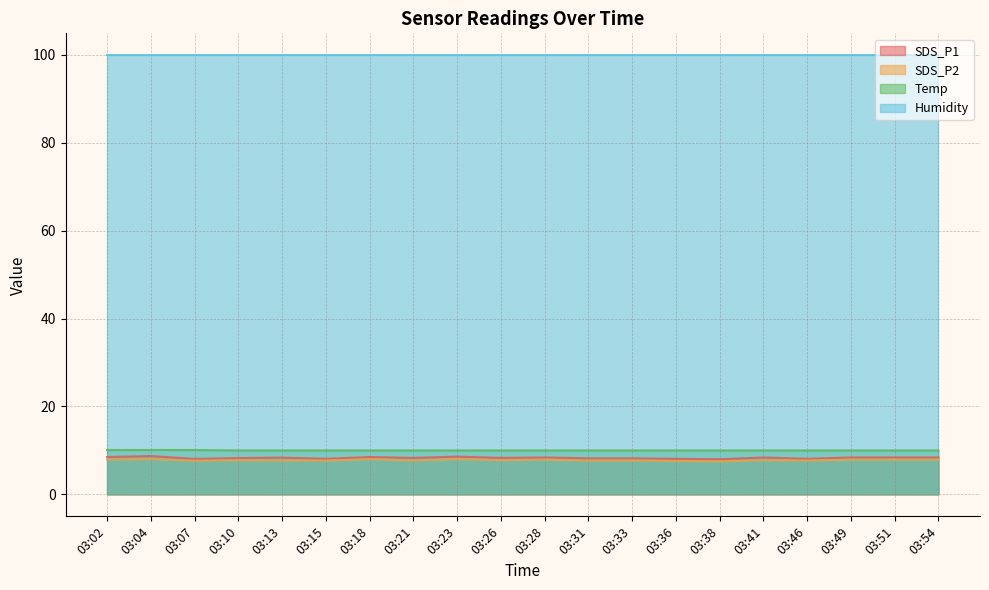

True or false: Temp has a value of 10.0 at 03:46.

True